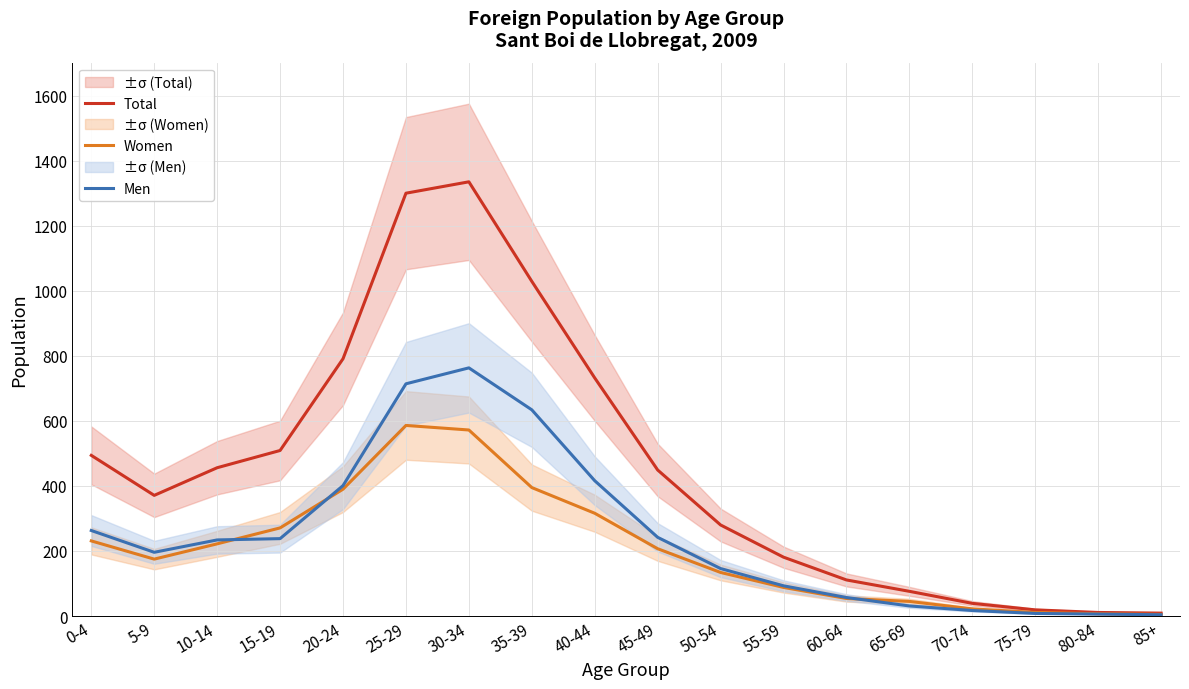

What is the total value across all series at 85+?

18